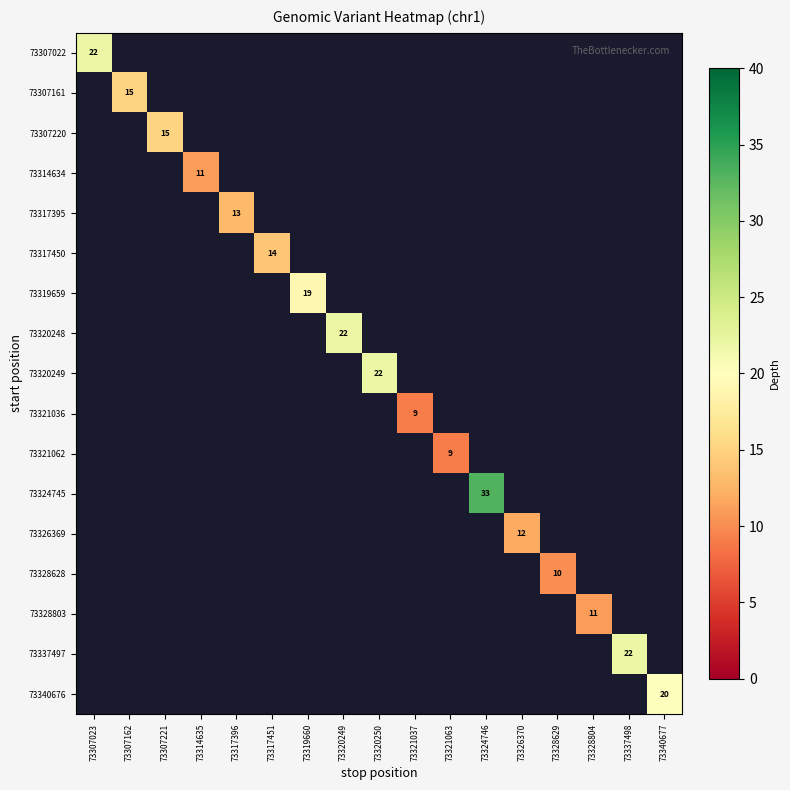

How many values in 73319659 are above zero?

1